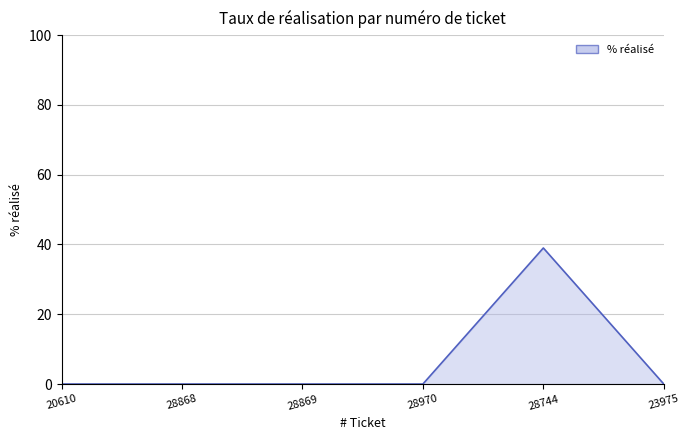

Reading left to right, list all the values displayed in this chart.

20610=0	28868=0	28869=0	28970=0	28744=39	23975=0